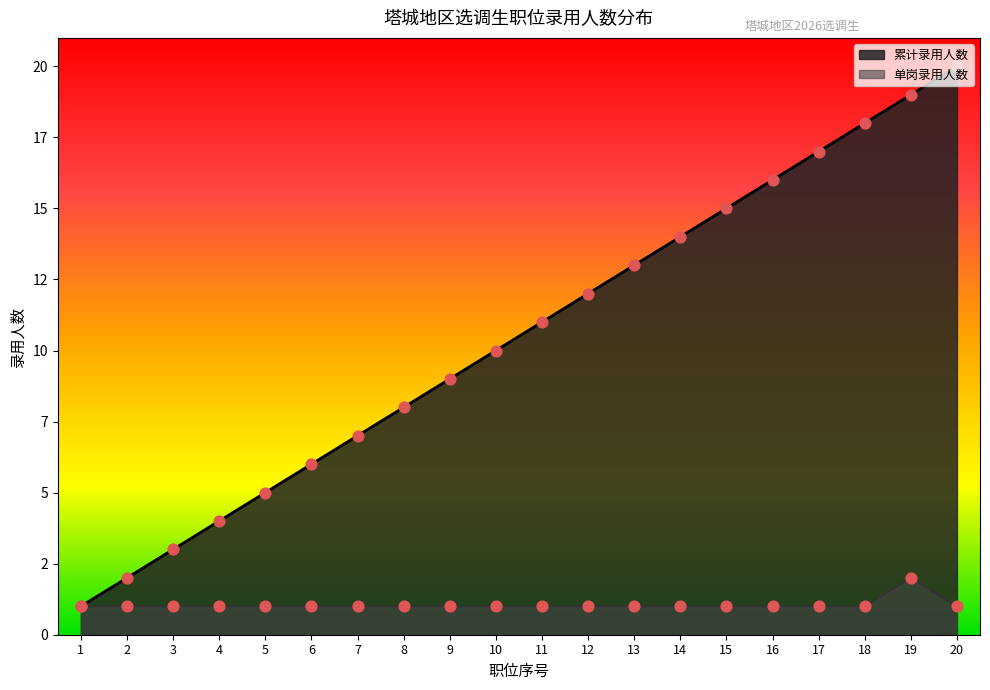

What are all the series names shown in the legend?

累计录用人数, 单岗录用人数